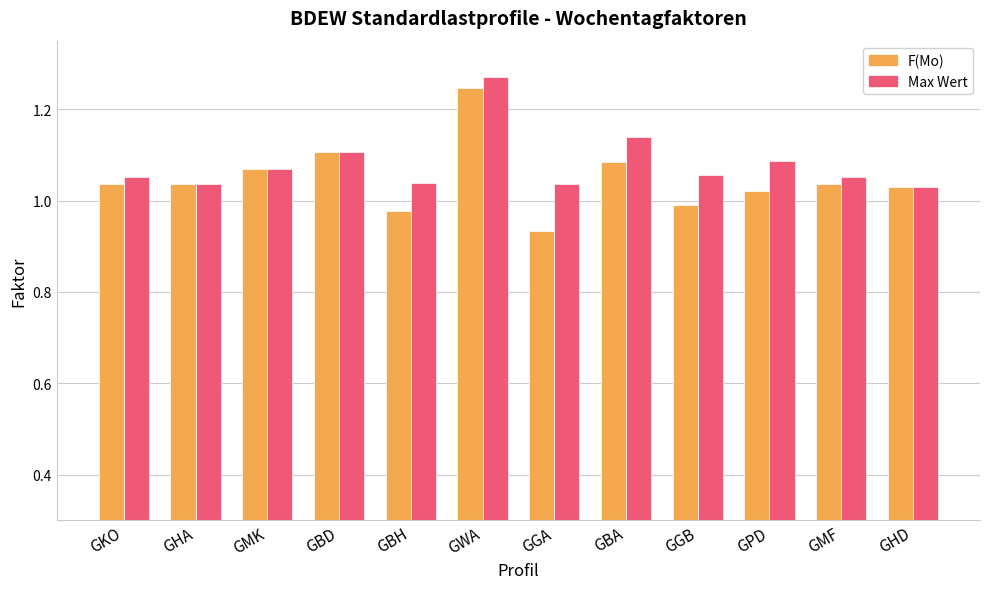

True or false: Max Wert has a value of 0.4 at GBD.

False